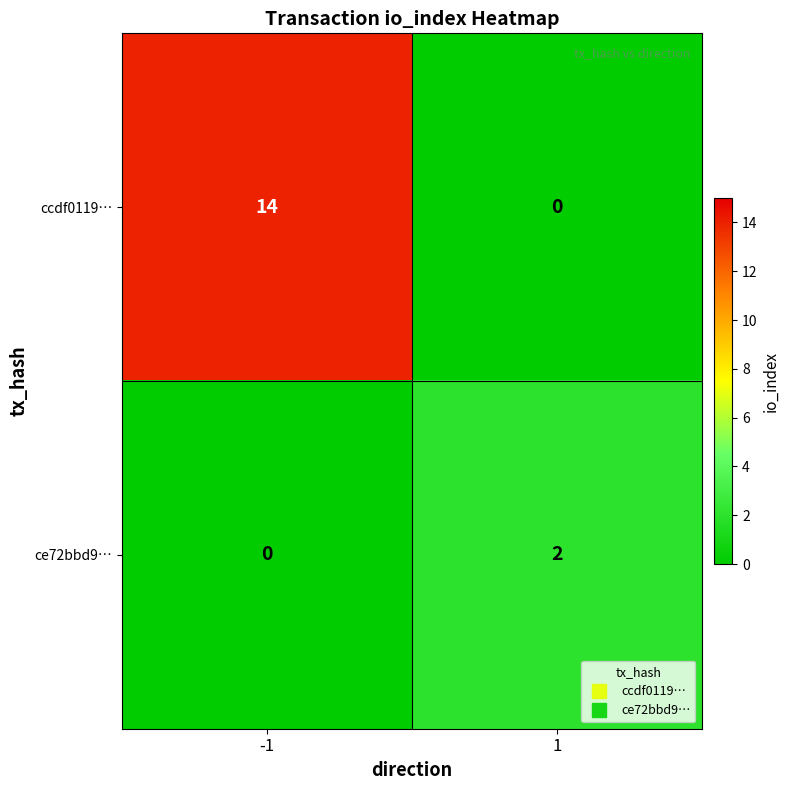

List the series in order of their overall mean, highest first.

ccdf0119…, ce72bbd9…